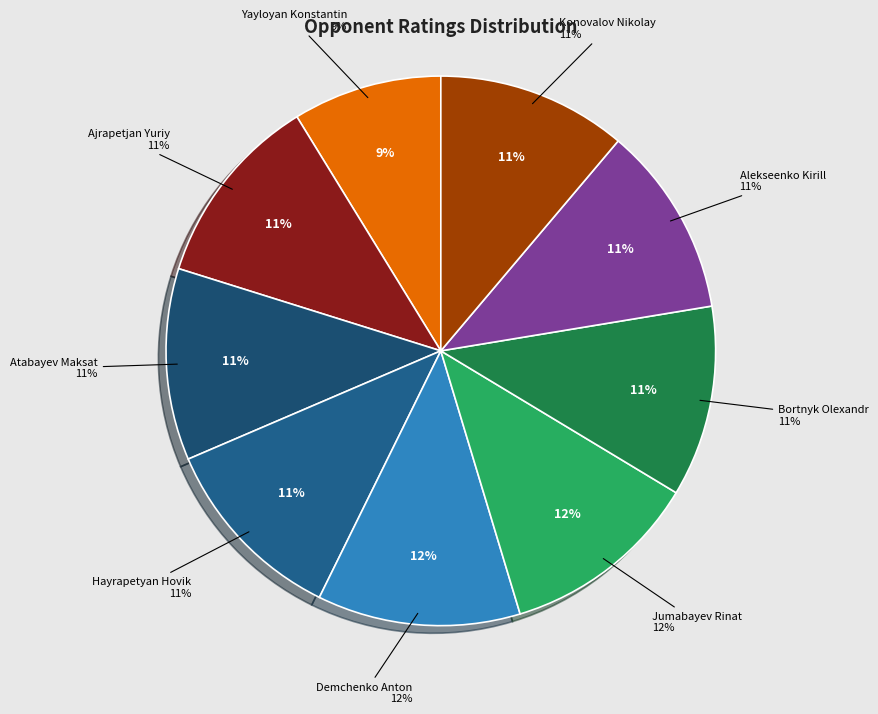

Approximately how many times larger is the value at Konovalov Nikolay compared to Ajrapetjan Yuriy?

1.0